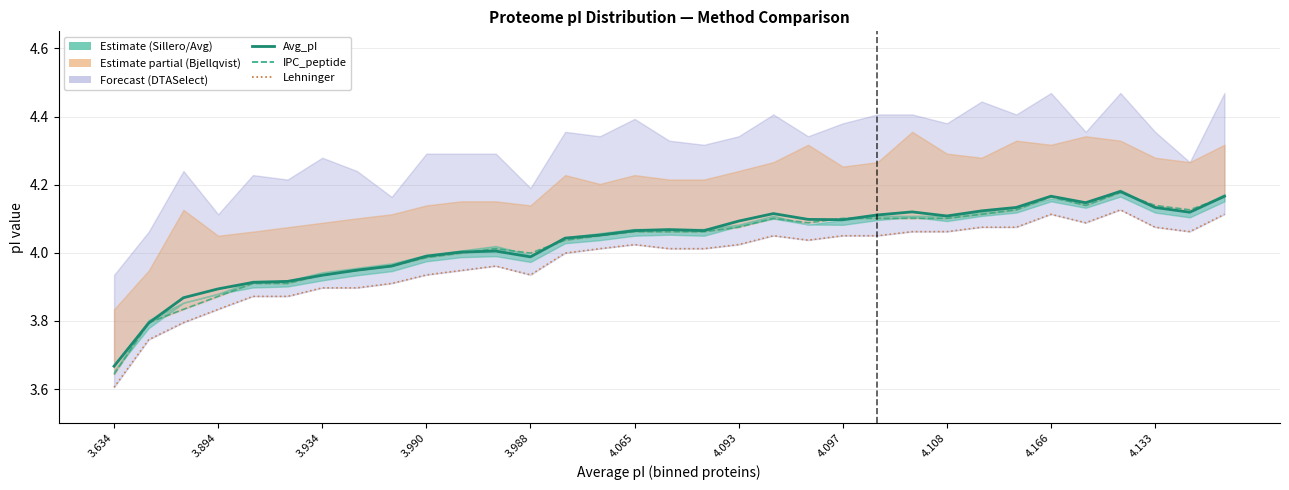

Which series has the largest total across all categories?

Avg_pI